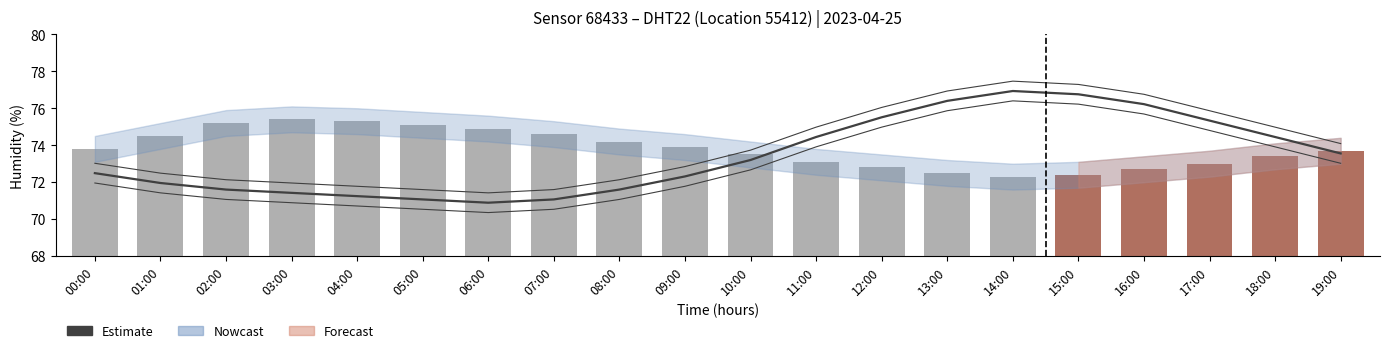

Rank the categories by Estimate value from highest to lowest.

14:00, 15:00, 13:00, 16:00, 12:00, 17:00, 11:00, 18:00, 19:00, 10:00, 00:00, 09:00, 01:00, 02:00, 08:00, 03:00, 04:00, 05:00, 07:00, 06:00